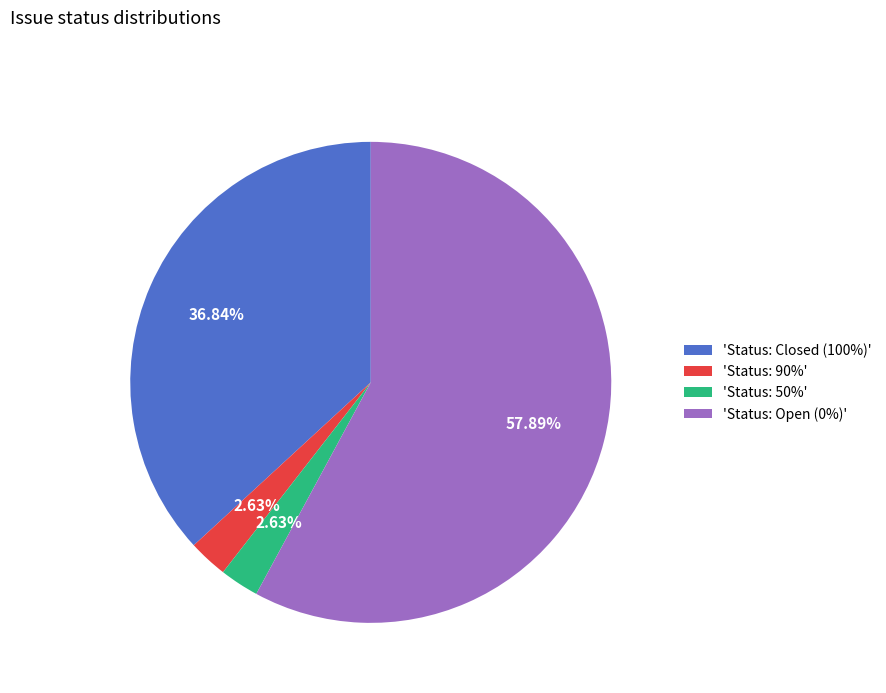

Is there a majority slice in this chart?

Yes